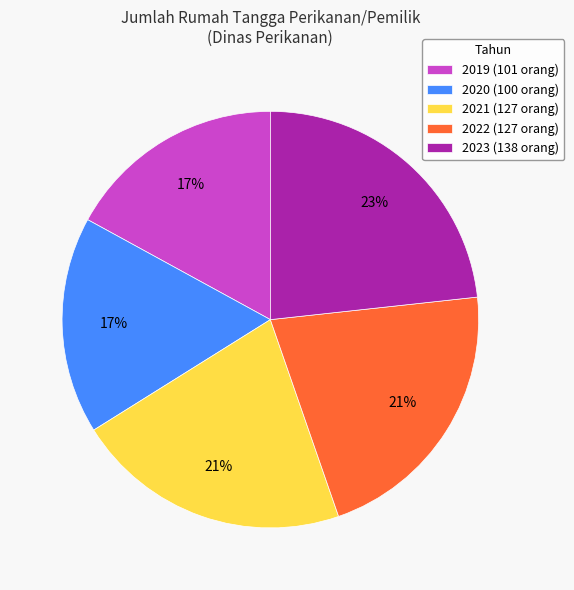

How many slices are in this pie chart?

5